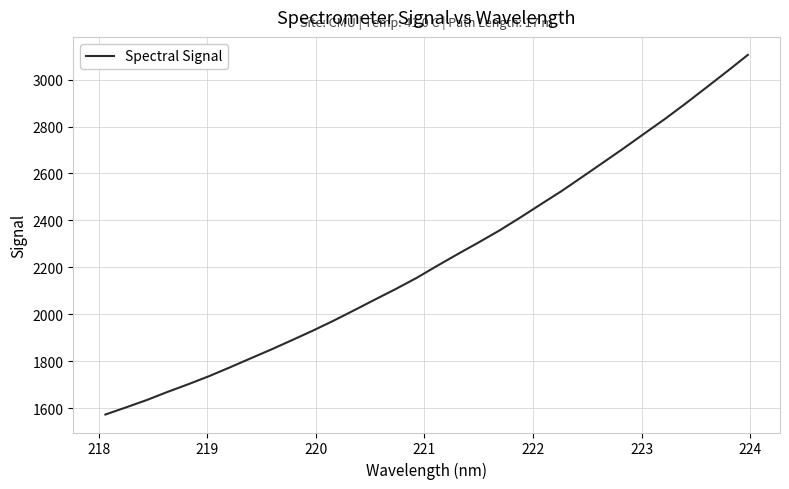

What is the smallest value displayed?

1573.0